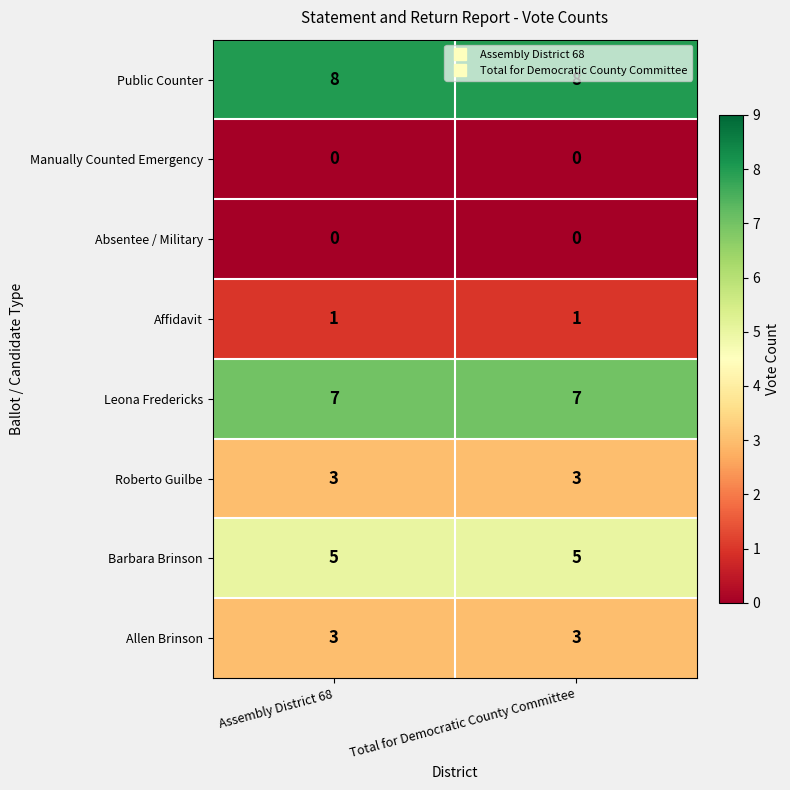

What is the total value across all series at Assembly District 68?

27